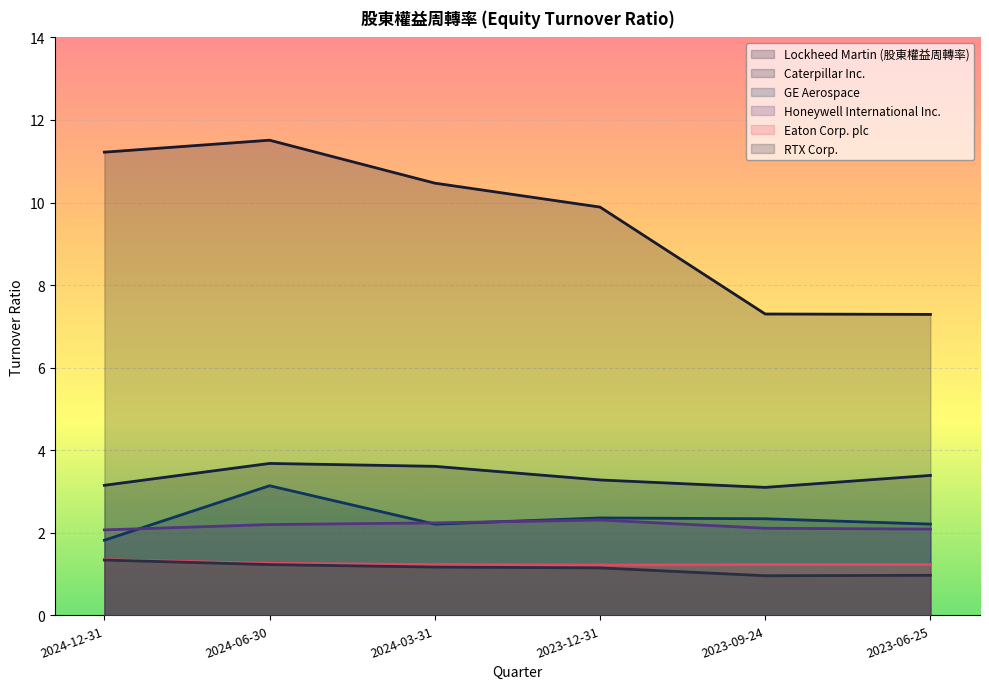

The value of Caterpillar Inc. at 2023-09-24 is 4.2. True or false?

False